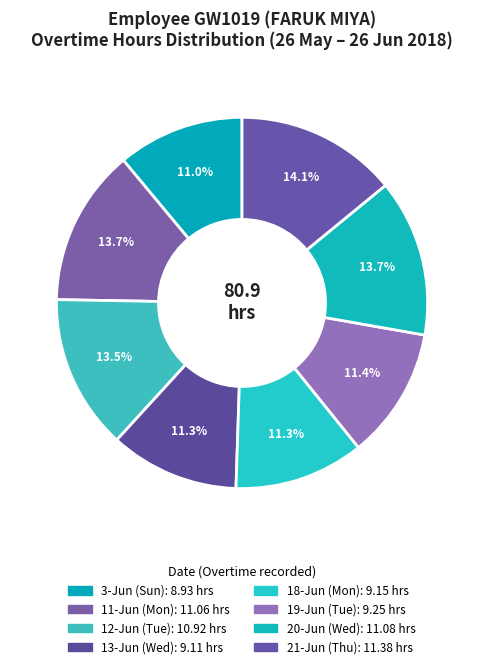

What percentage is the 19-Jun (Tue) slice, to the nearest percent?

11%